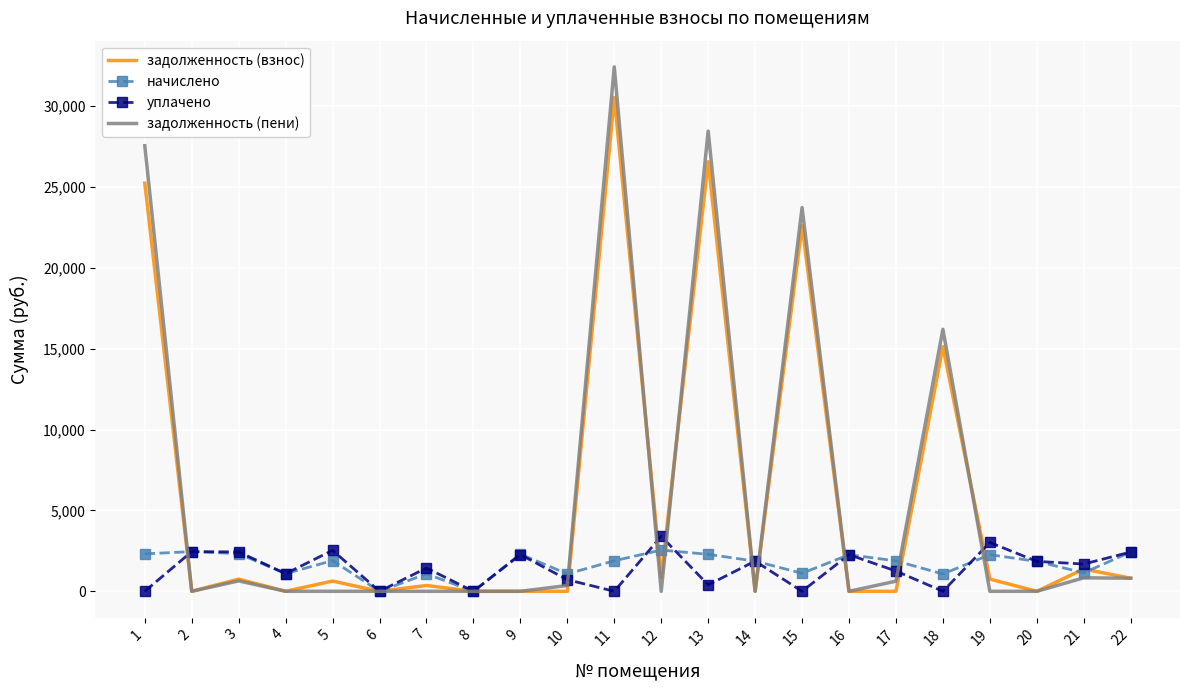

What is the average value of the задолженность (пени) series?

5982.7